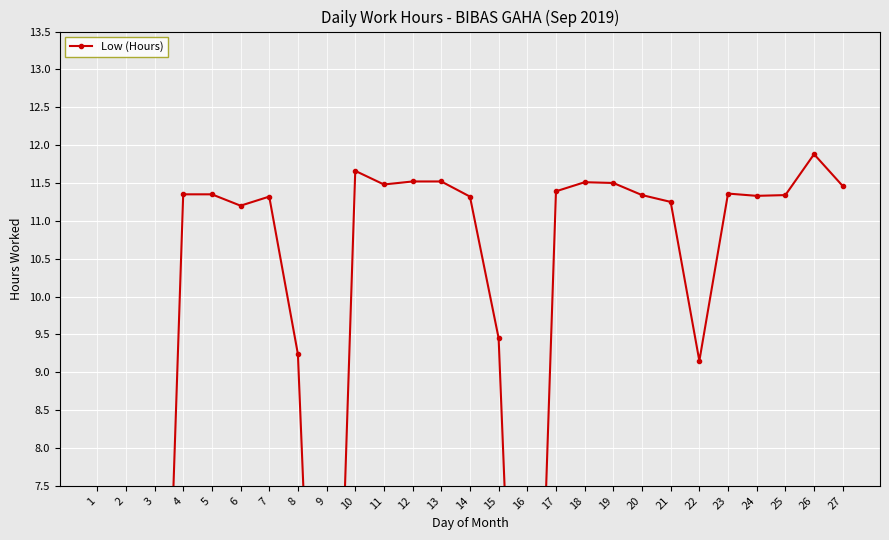

At which category does the chart reach its minimum across all series?

1